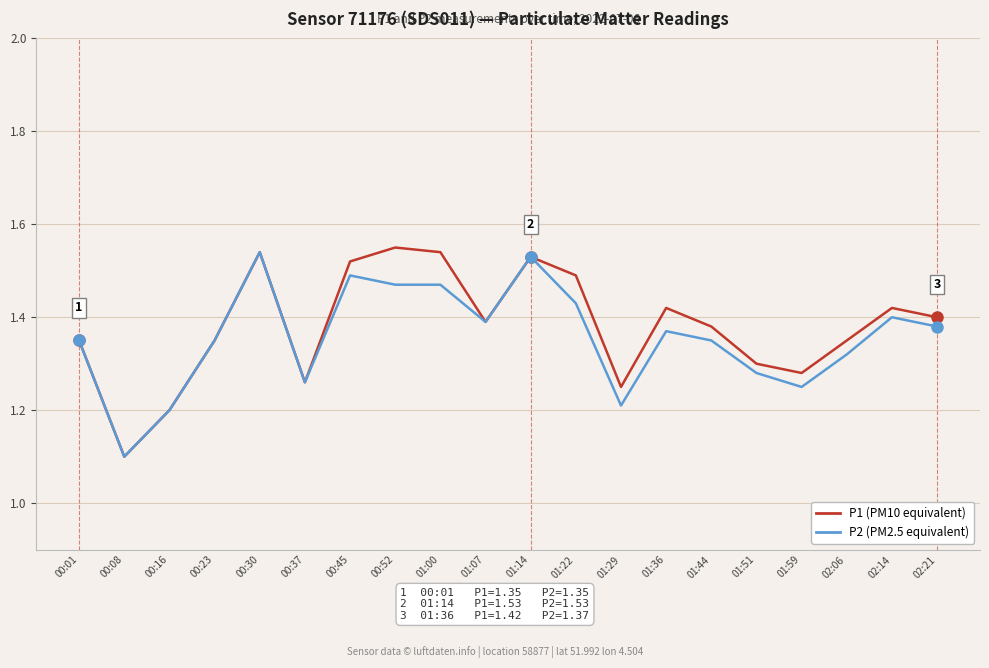

The value of P1 (PM10 equivalent) at 00:01 is 1.9. True or false?

False